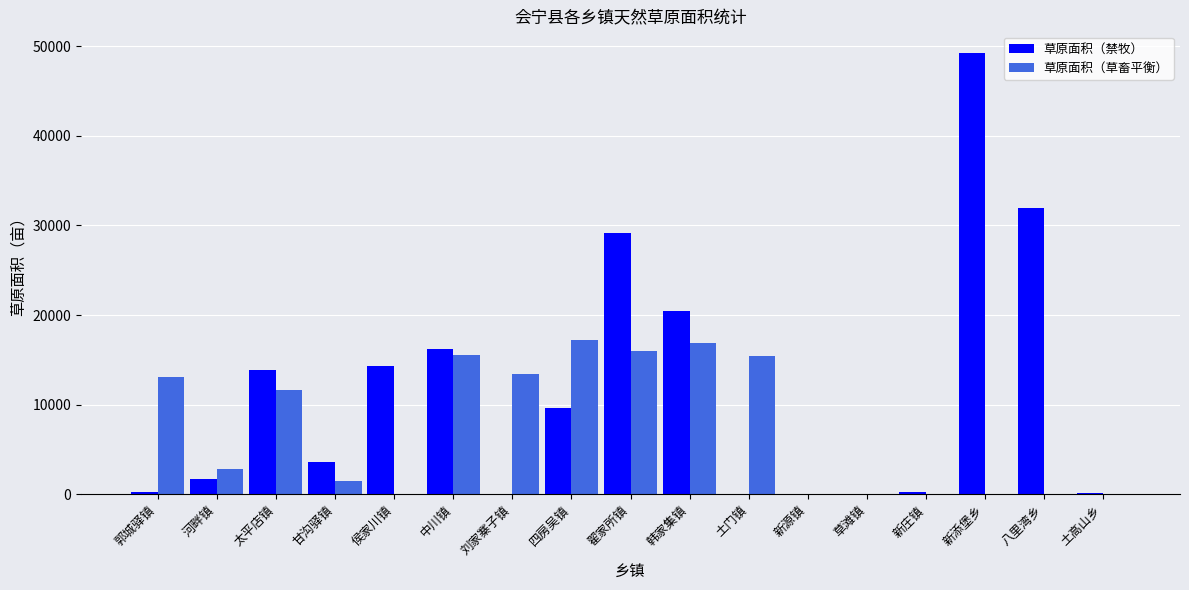

What is the spread (max minus min) of values at 新庄镇?

264